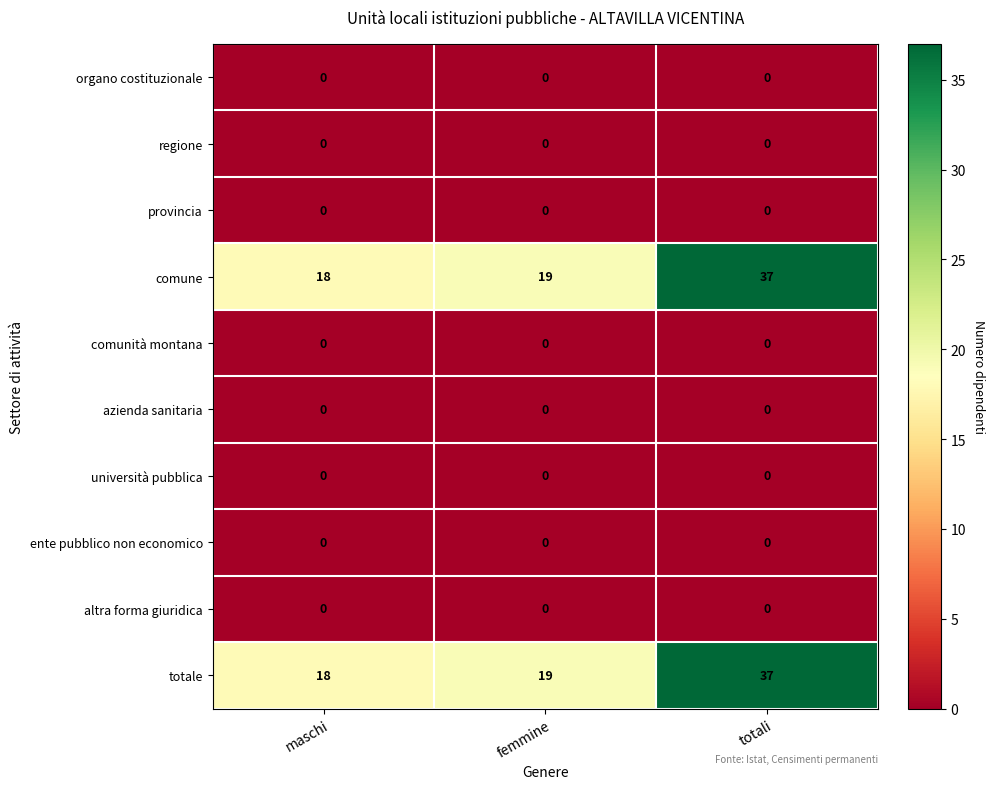

Is the value of comune at femmine greater than the value of provincia at totali?

Yes